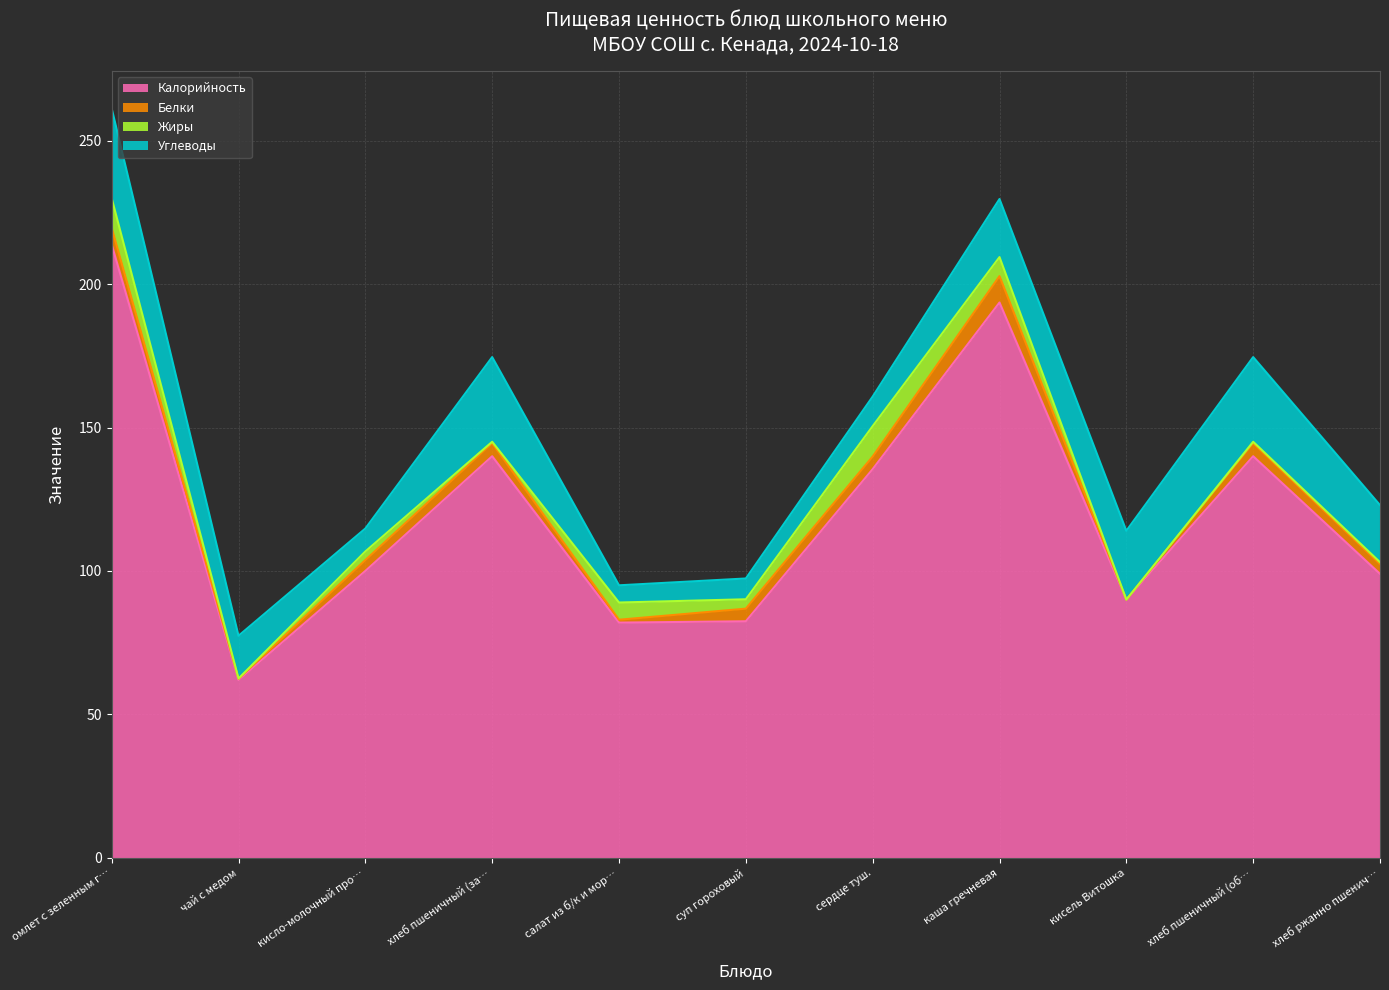

Reading left to right, transcribe all the data shown in this chart.

Калорийность: 213.8	62.0	100.0	140.0	82.0	82.5	135.5	193.6	90.0	140.0	99.0
Белки: 5.8	0.4	3.8	4.6	1.0	4.4	4.4	9.2	0.0	4.6	3.4
Жиры: 10.3	0.1	3.0	0.5	6.0	3.3	10.6	6.6	0.0	0.5	0.7
Углеводы: 31.3	14.9	8.0	29.5	6.0	7.2	10.3	20.2	24.0	29.5	19.9